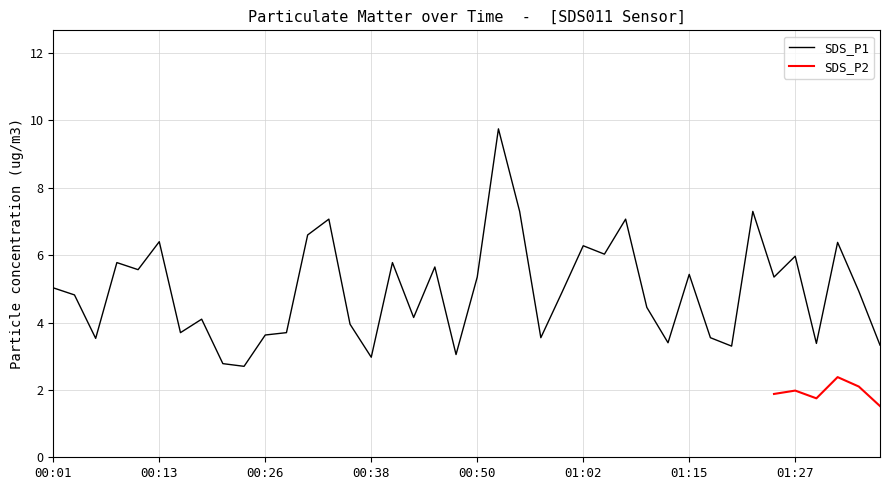

How many data points are above 4?

25